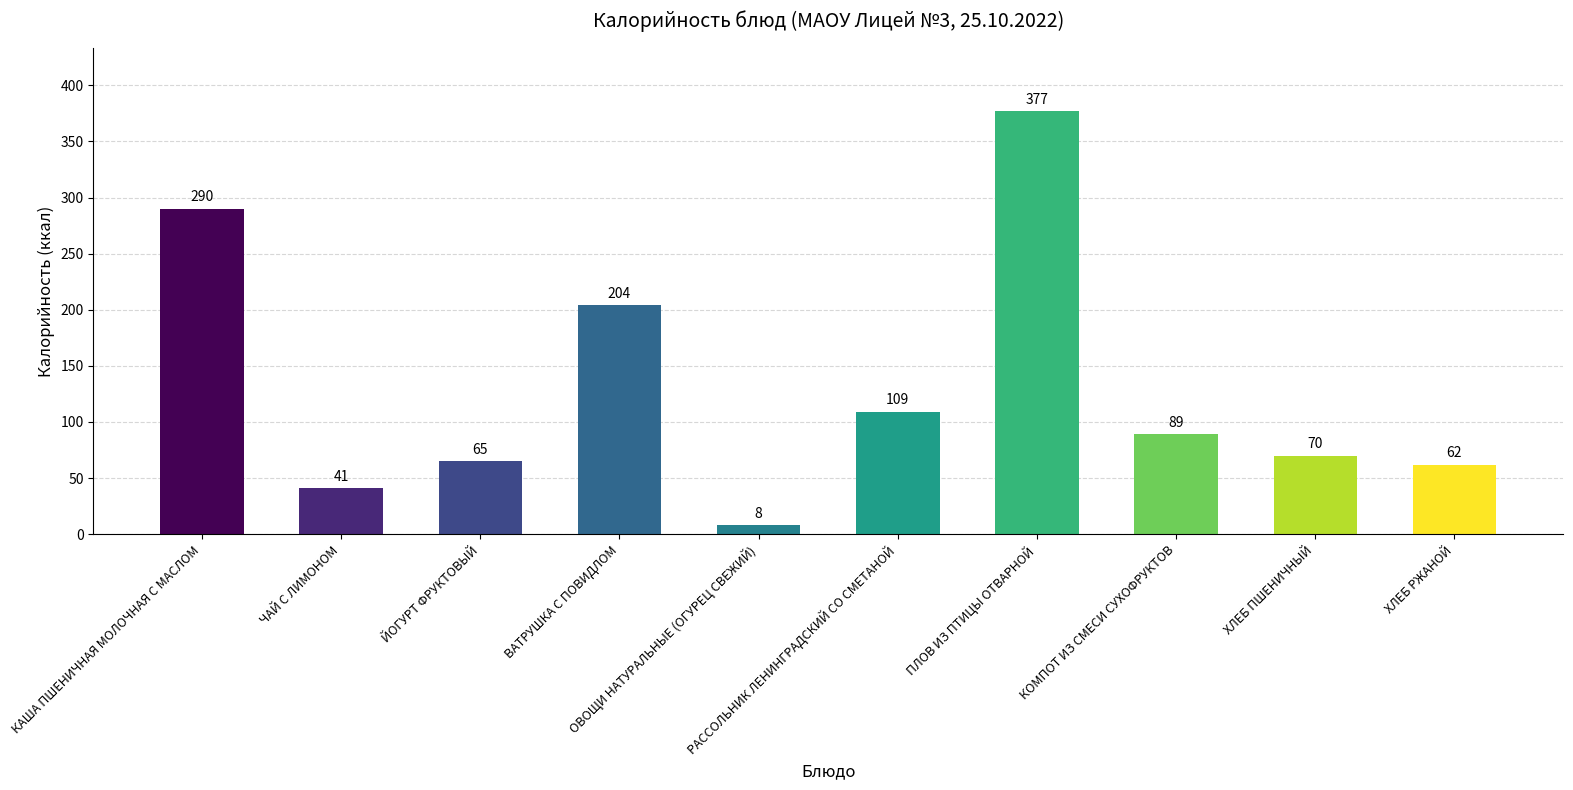

List the labels in order of value, largest first.

ПЛОВ ИЗ ПТИЦЫ ОТВАРНОЙ, КАША ПШЕНИЧНАЯ МОЛОЧНАЯ С МАСЛОМ, ВАТРУШКА С ПОВИДЛОМ, РАССОЛЬНИК ЛЕНИНГРАДСКИЙ СО СМЕТАНОЙ, КОМПОТ ИЗ СМЕСИ СУХОФРУКТОВ, ХЛЕБ ПШЕНИЧНЫЙ, ЙОГУРТ ФРУКТОВЫЙ, ХЛЕБ РЖАНОЙ, ЧАЙ С ЛИМОНОМ, ОВОЩИ НАТУРАЛЬНЫЕ (ОГУРЕЦ СВЕЖИЙ)